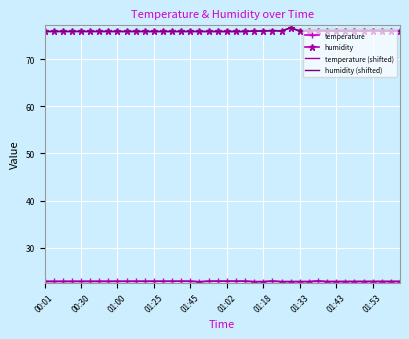

What is the greatest value displayed?

76.7